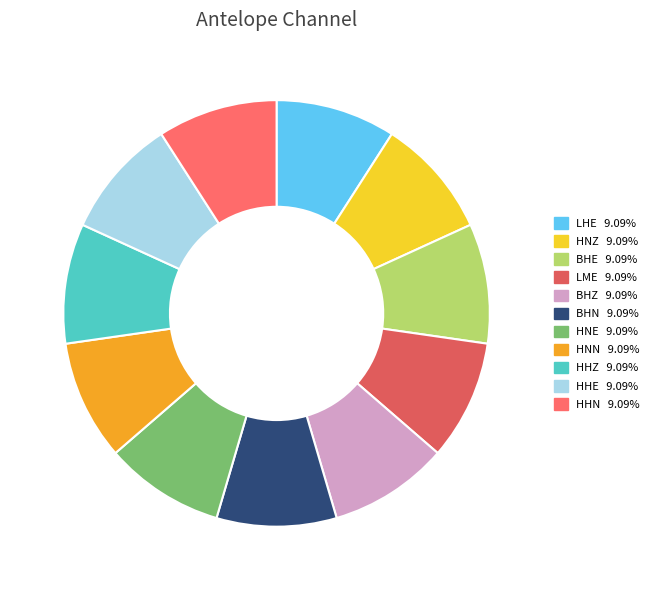

How many slices are in this pie chart?

11